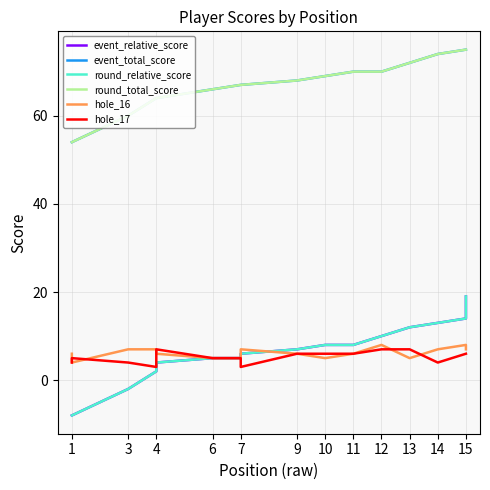

Which series has the largest total across all categories?

event_total_score